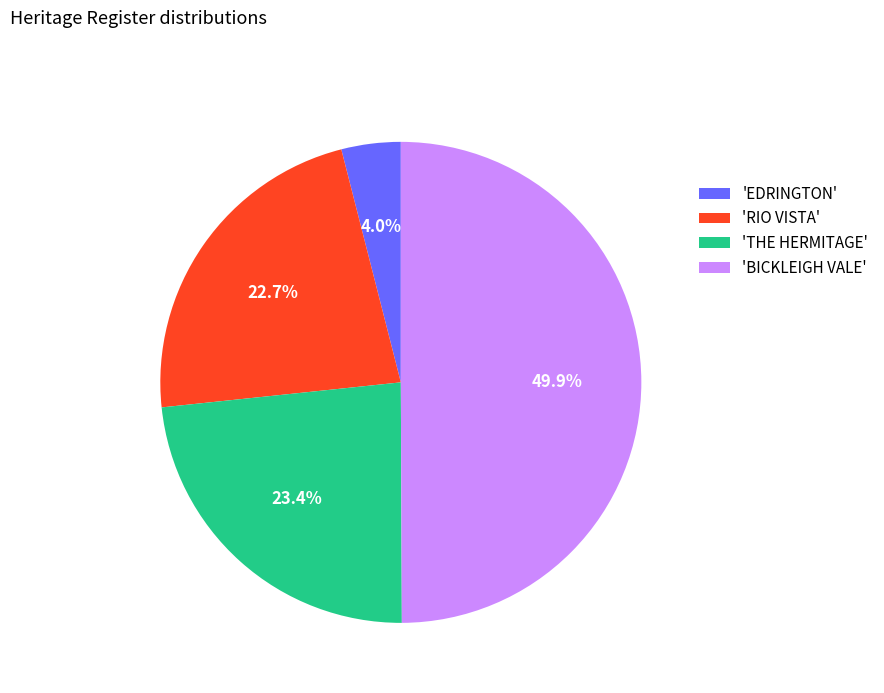

How many slices are in this pie chart?

4